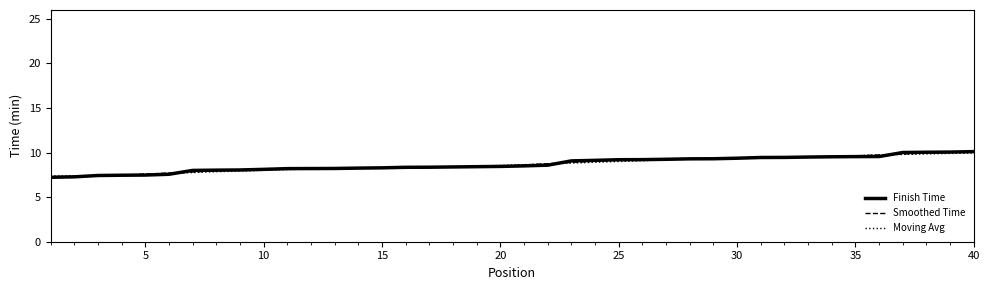

What is the minimum value for Finish Time?

7.2